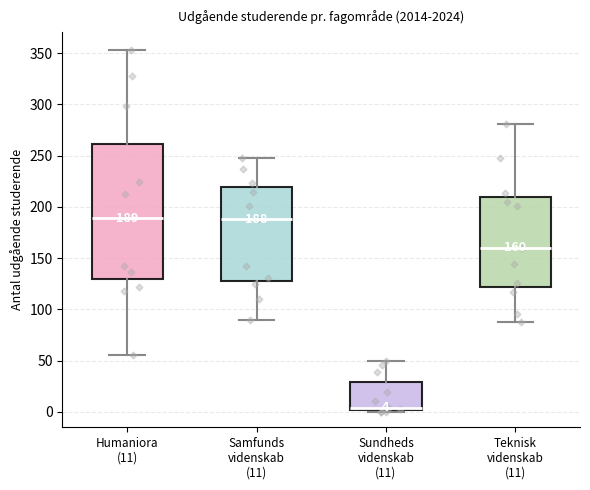

Which box is the tallest, from its lower edge to its upper edge?

Humaniora (11)